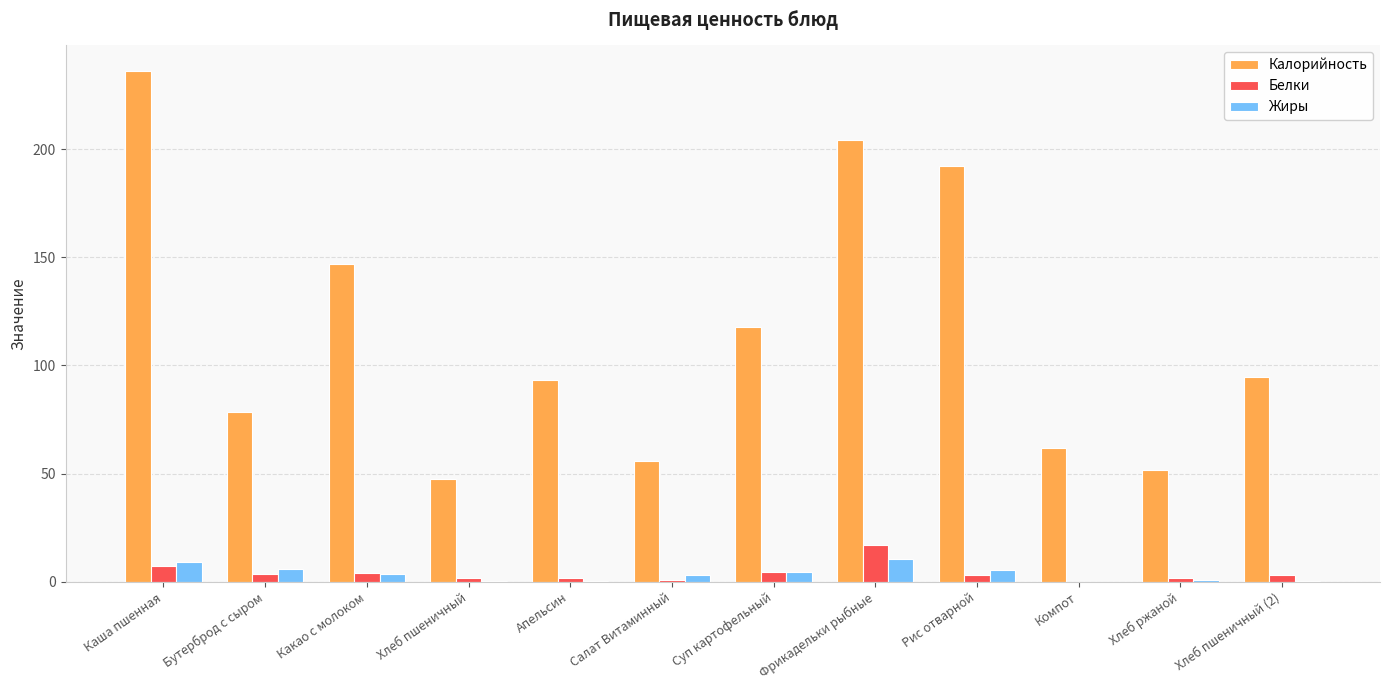

What value does the Белки series have at Каша пшенная?

7.2